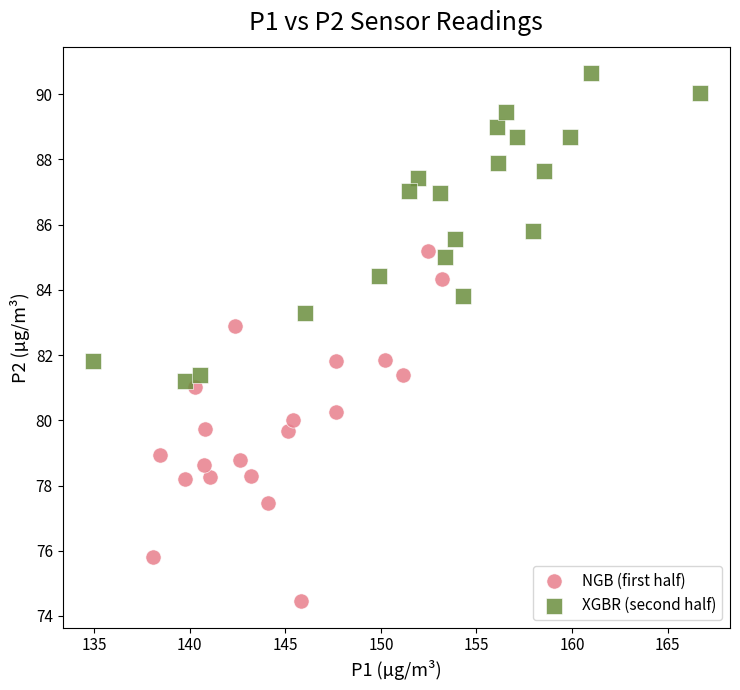

Which series contains the highest Y value?

XGBR (second half)